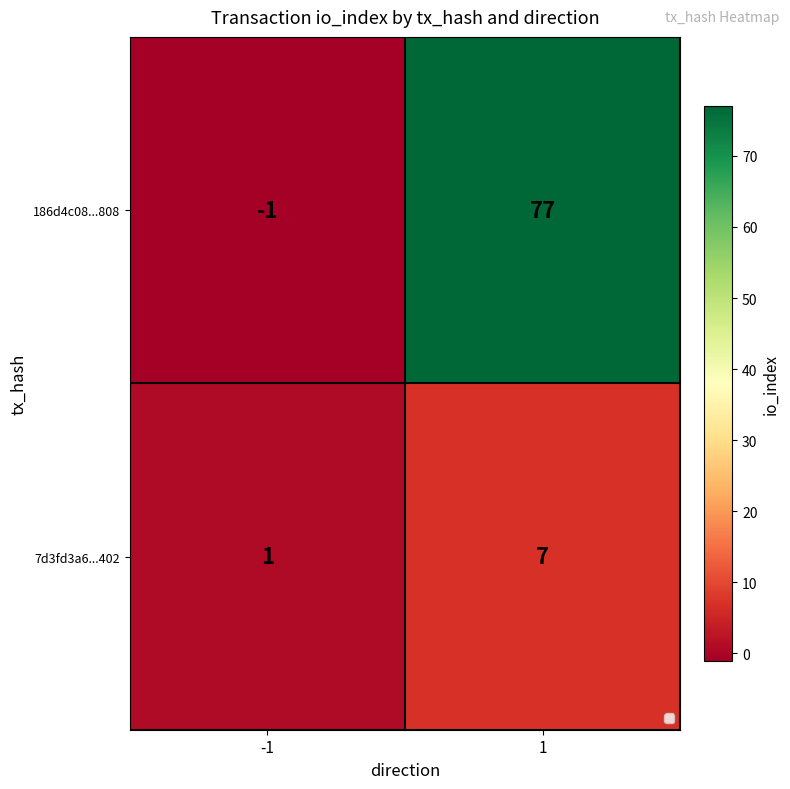

At how many categories does at least one series exceed 7?

1